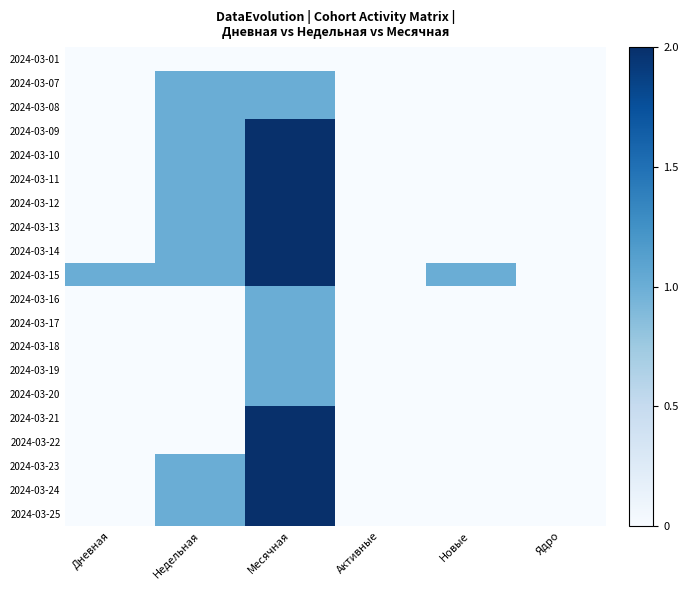

Which series has the largest total across all categories?

2024-03-15